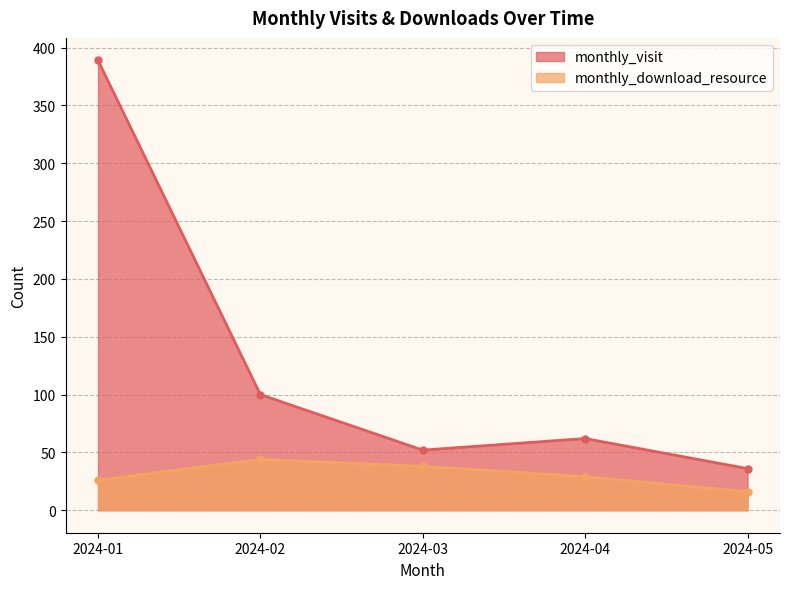

True or false: monthly_download_resource and monthly_visit cross at least once.

False